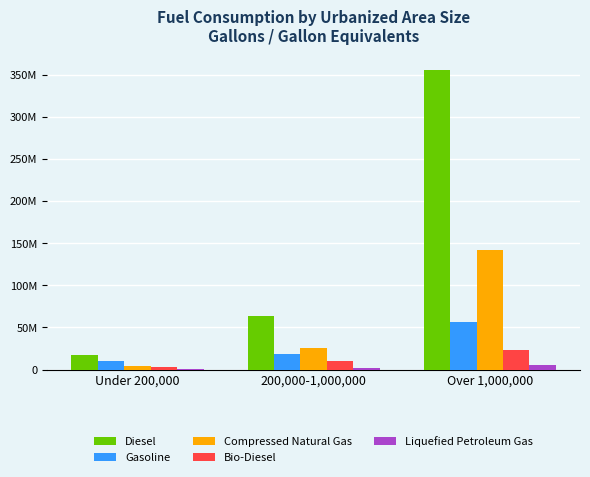

What is the total value across all series at 200,000-1,000,000?

118474979